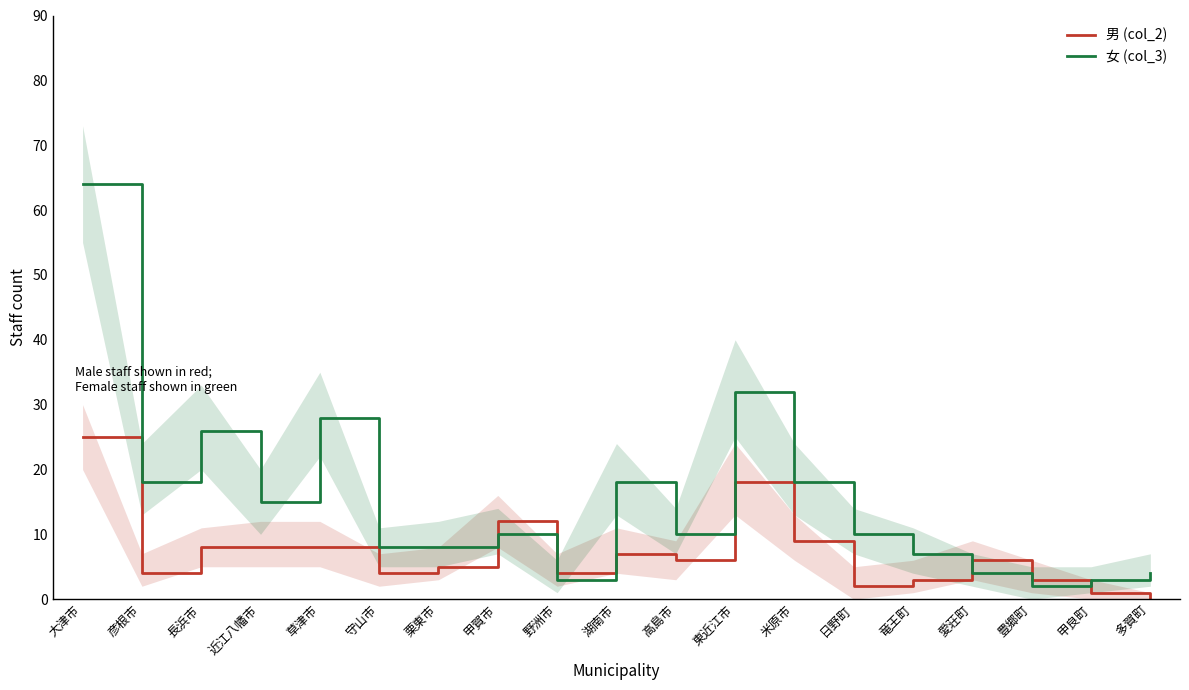

What is the label of the 16th point from the left?

愛荘町